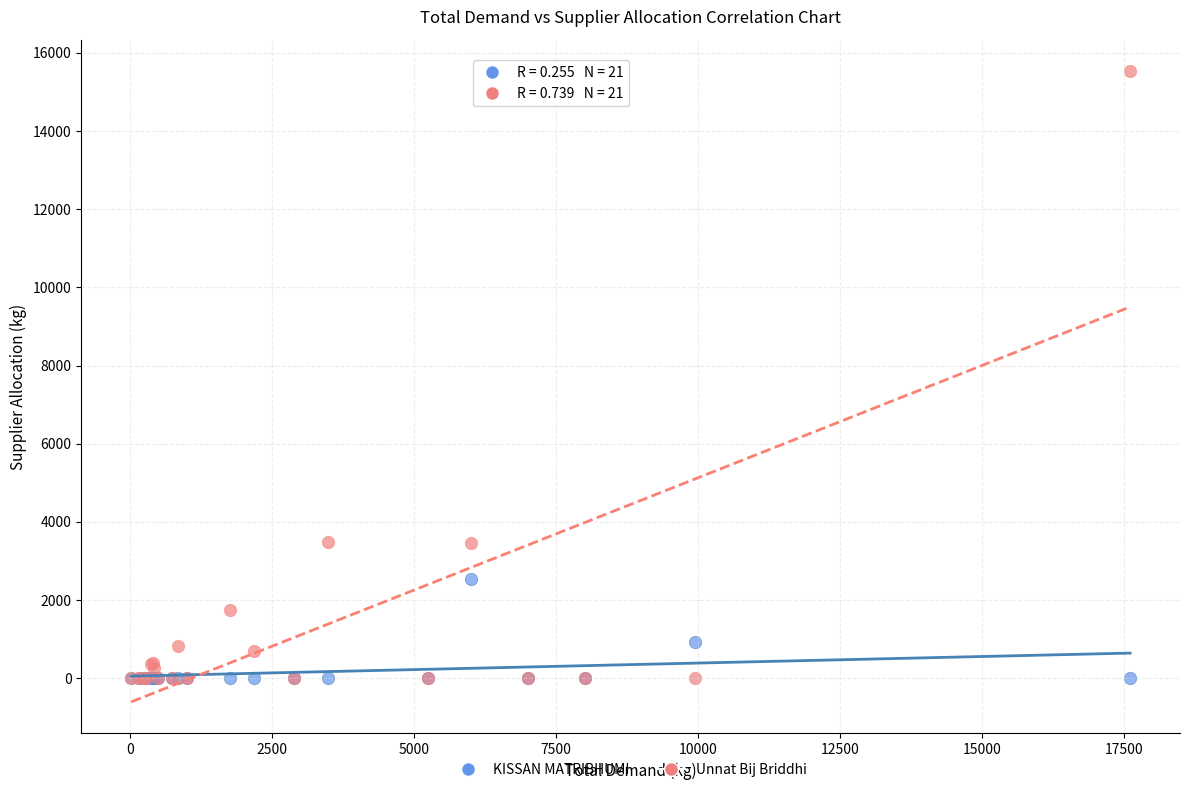

Which series has the widest spread of Y values?

Unnat Bij Briddhi